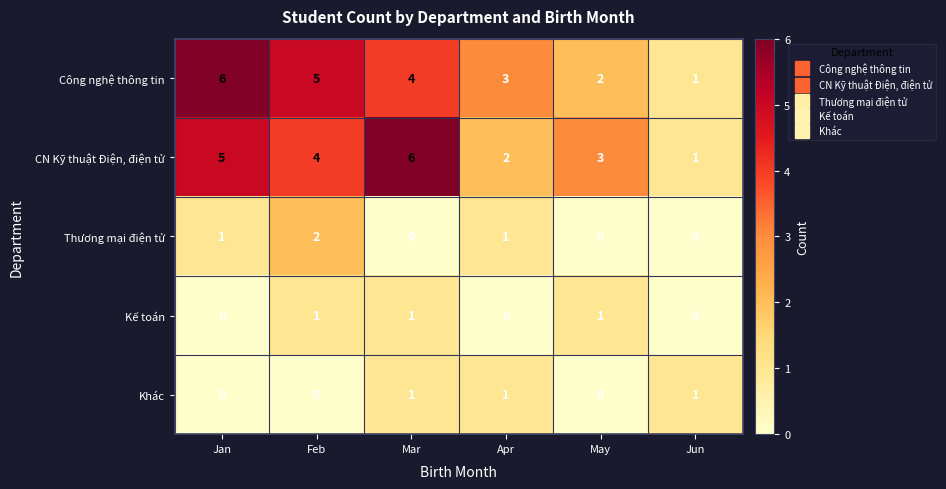

Where is CN Kỹ thuật Điện, điện tử nearest to the value 3?

May